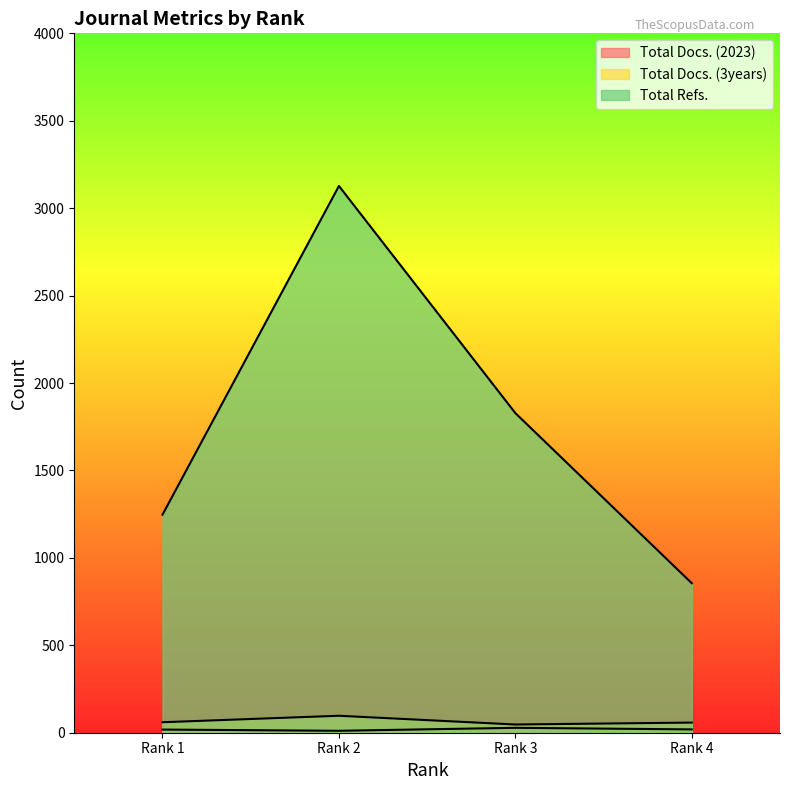

How many lines are shown in the chart?

3